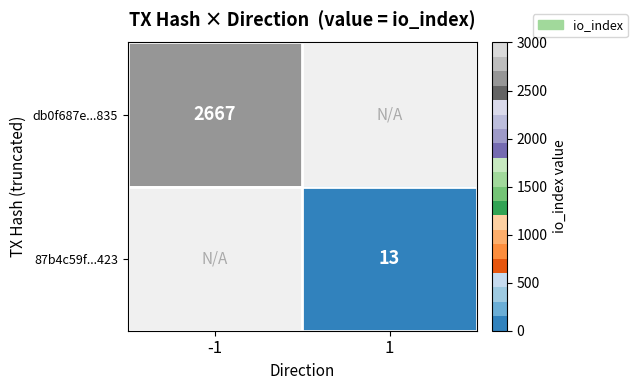

The value of db0f687e...835 at -1 is 728. True or false?

False